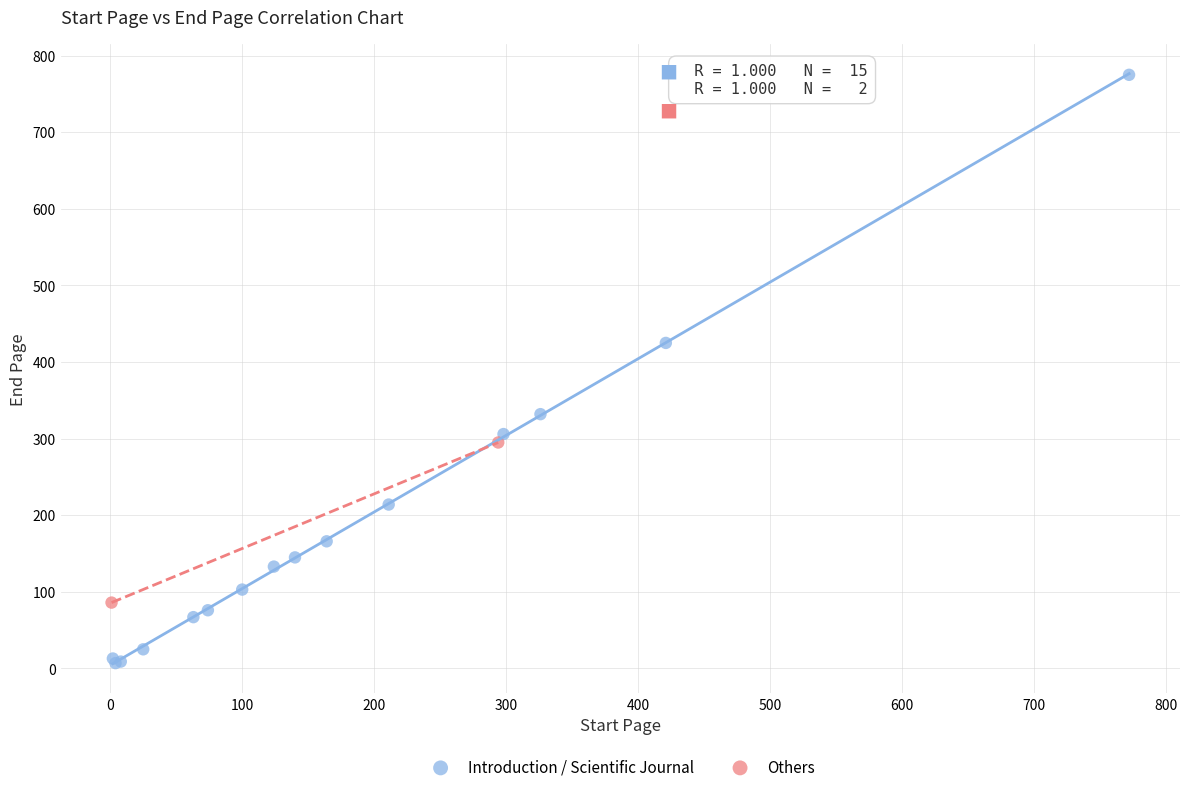

What are all the series names shown in the legend?

Introduction / Scientific Journal, Others